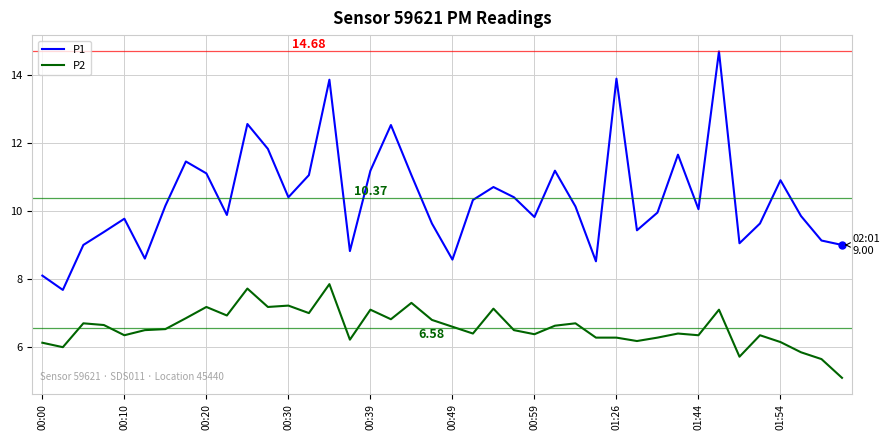

Which series has the largest range (max minus min)?

P1